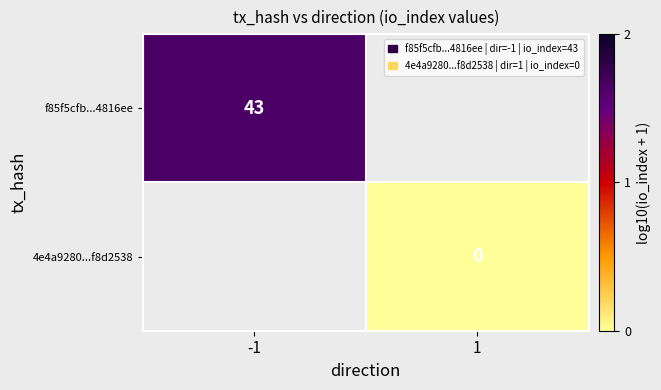

True or false: f85f5cfb...4816ee has a value of 1.6 at -1.

True